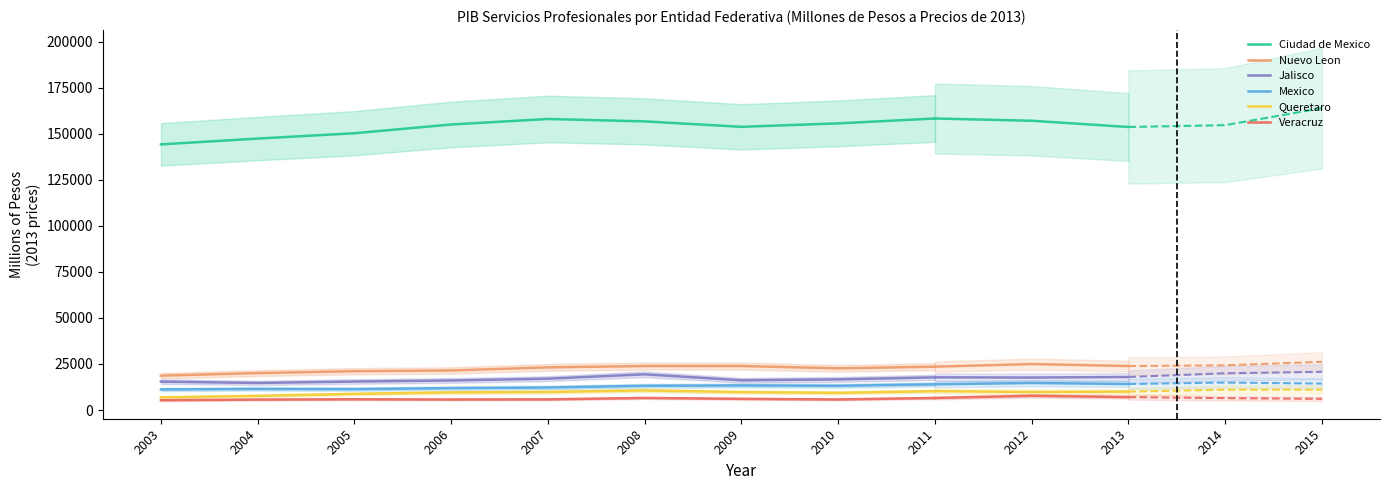

At which category does the chart reach its peak across all series?

2011